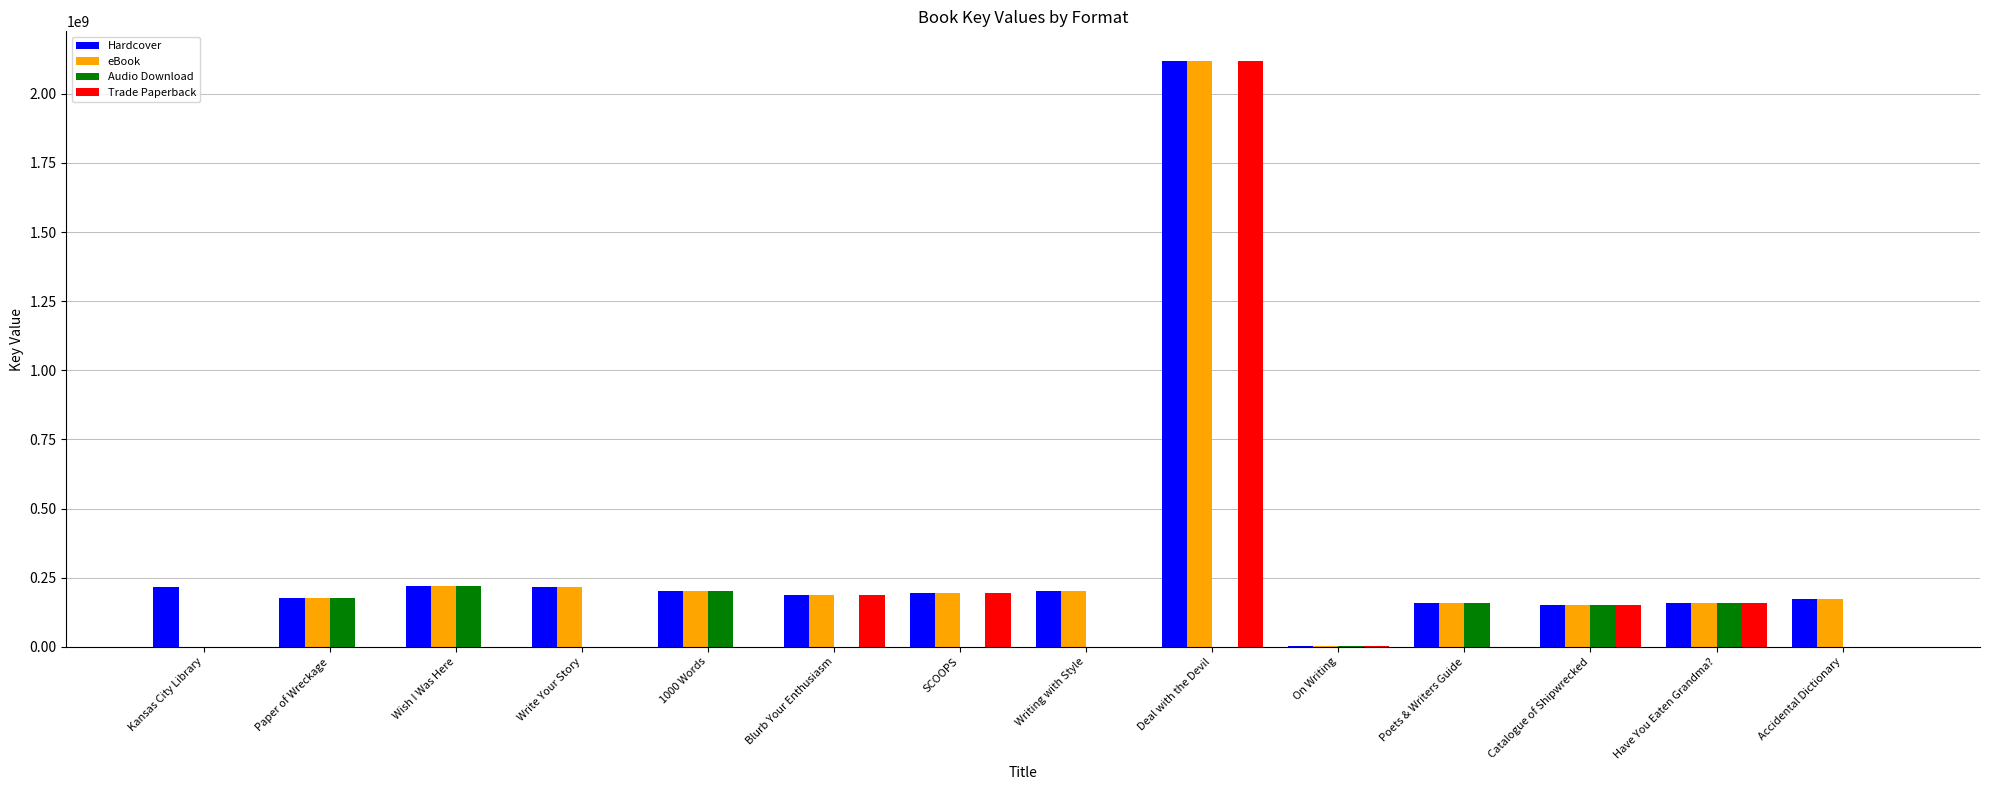

What are all the series names shown in the legend?

Hardcover, eBook, Audio Download, Trade Paperback